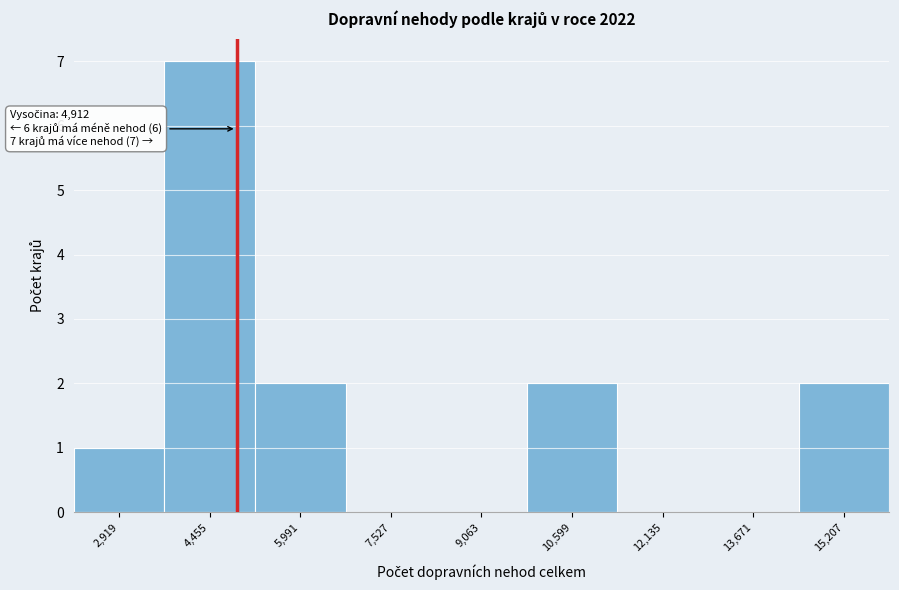

Which range on the x-axis has the tallest bar?

3600 to 5200